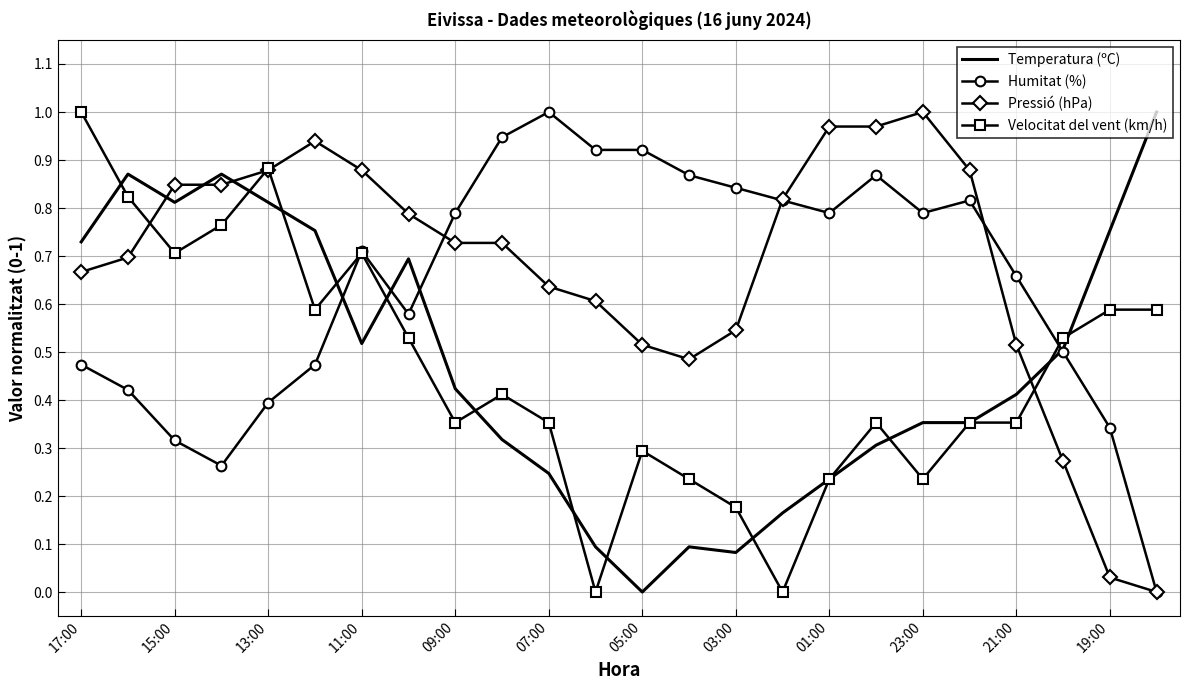

True or false: Temperatura (ºC) and Pressió (hPa) cross at least once.

True